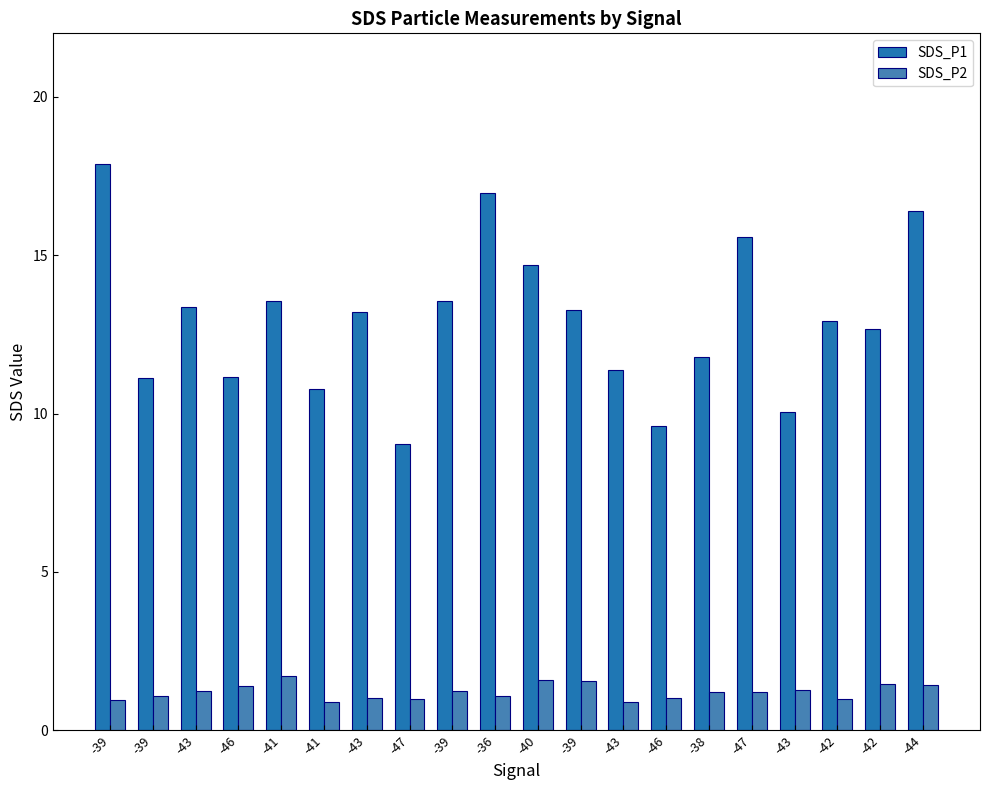

What is the difference between the second highest and second lowest values in the SDS_P1 series?

7.3